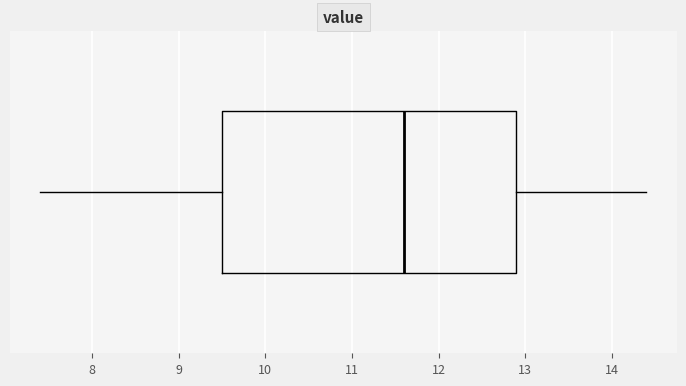

Where does the right whisker of the box end on the x-axis? The values are not printed on the chart, so give them approximately, as read against the axis.

14.4